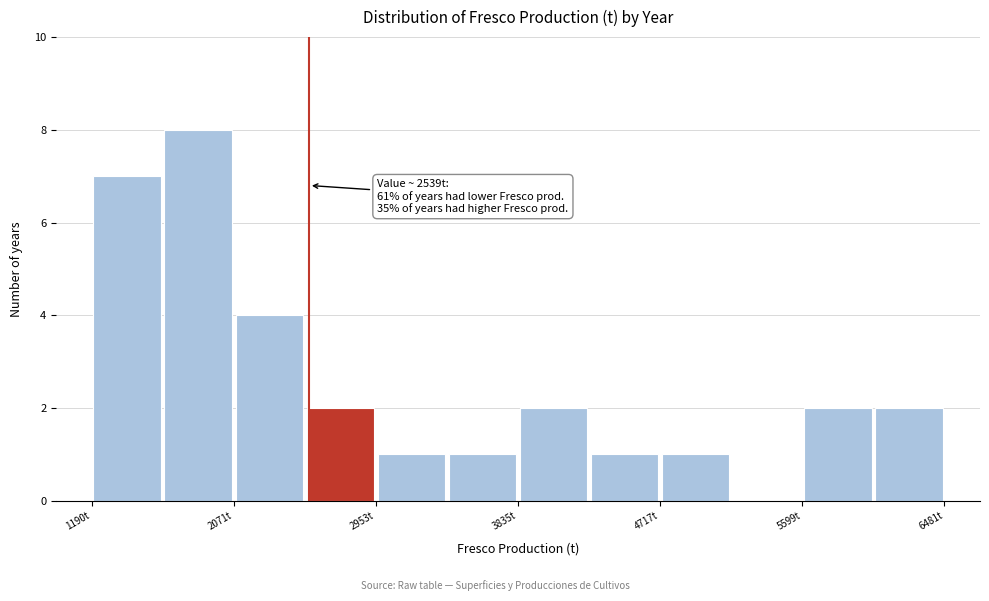

Over which range of the x-axis is the bar tallest?

1600 to 2100